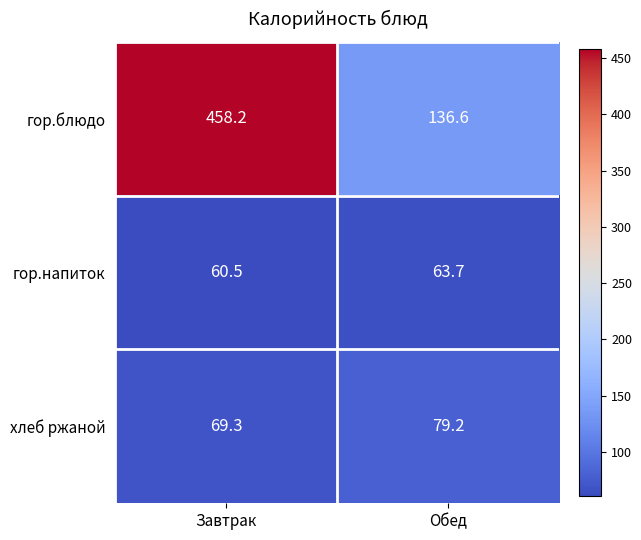

The гор.напиток series shows 80.0 at Завтрак. True or false?

False